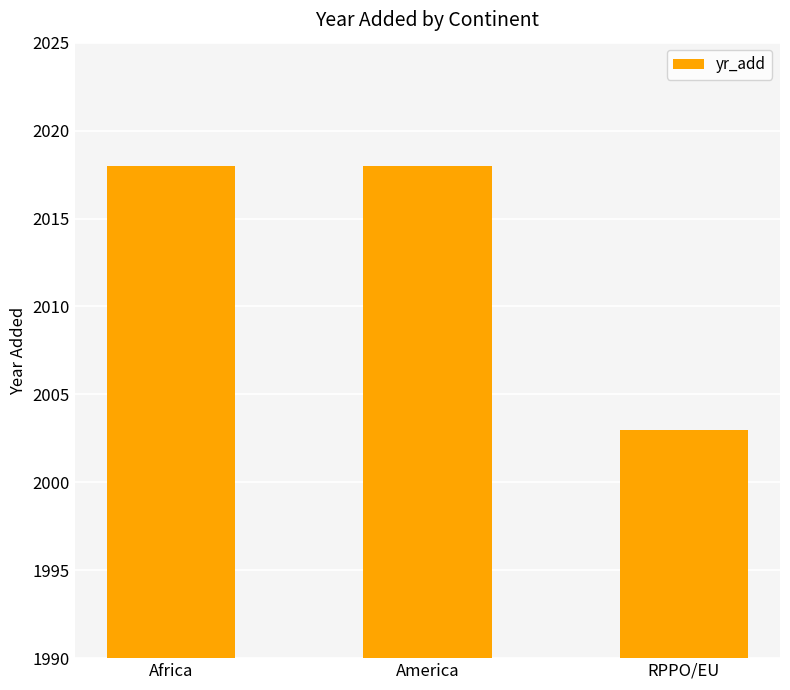

Which category has the lowest value across all series?

RPPO/EU